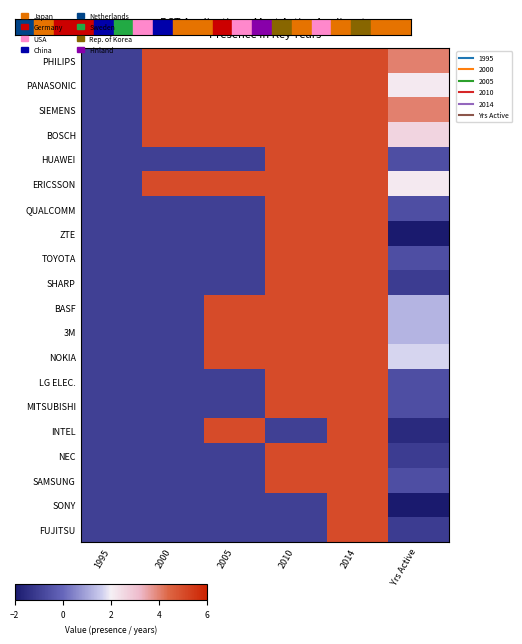

Rank the categories by ERICSSON value from lowest to highest.

1995, Yrs Active, 2000, 2005, 2010, 2014